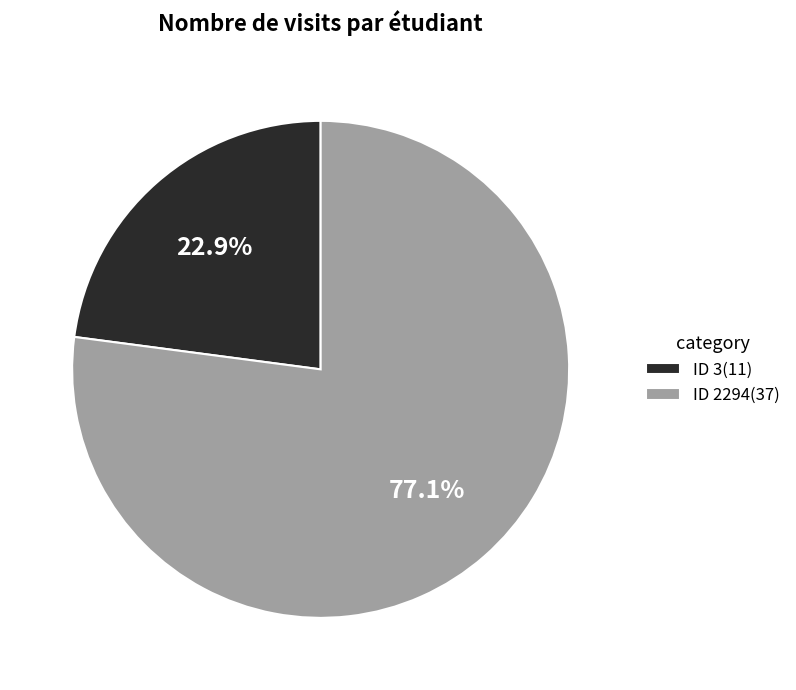

What is the total percentage of ID 2294(37) and ID 3(11)?

100.0%